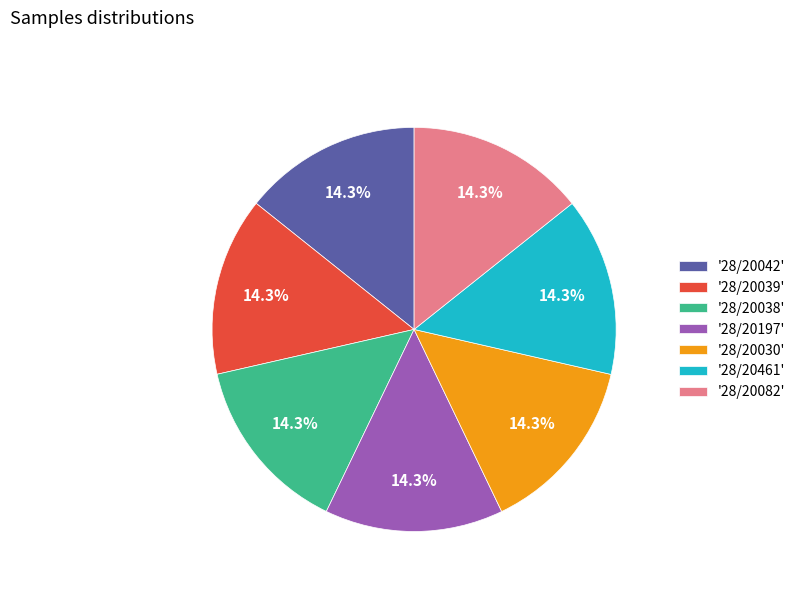

To the nearest percent, what is the average slice percentage?

14%